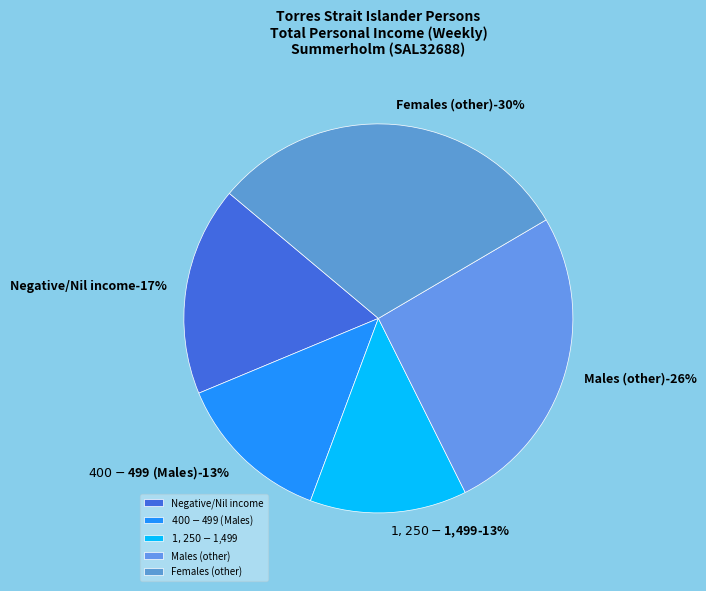

The Negative/Nil income slice represents 7% of the pie. True or false?

False